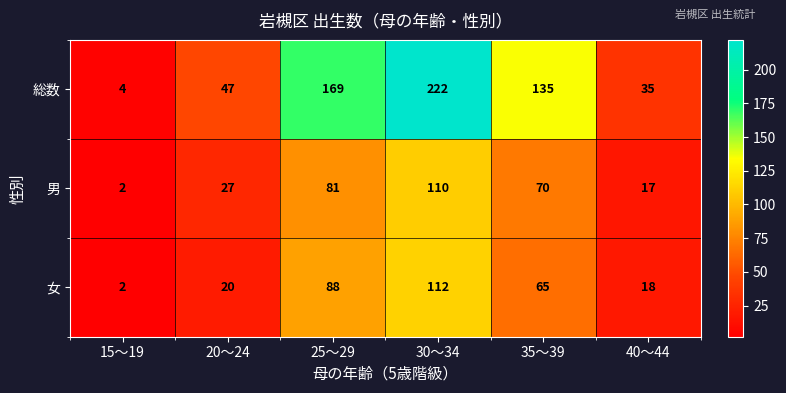

Reading left to right, list all the values displayed in this chart.

総数: 4	47	169	222	135	35
男: 2	27	81	110	70	17
女: 2	20	88	112	65	18